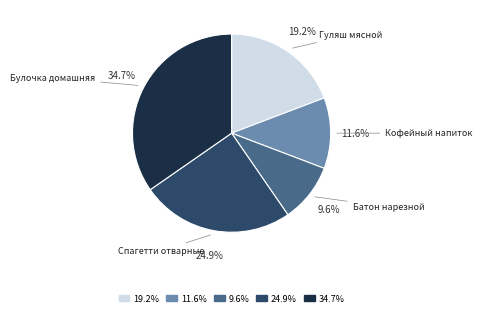

To the nearest percent, what percentage of the pie is Гуляш мясной?

19%